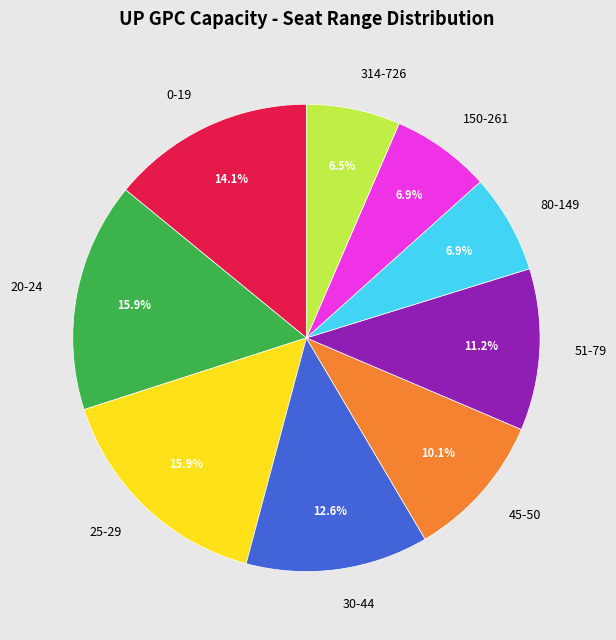

Is it true that 20-24 is 31% of the pie?

False